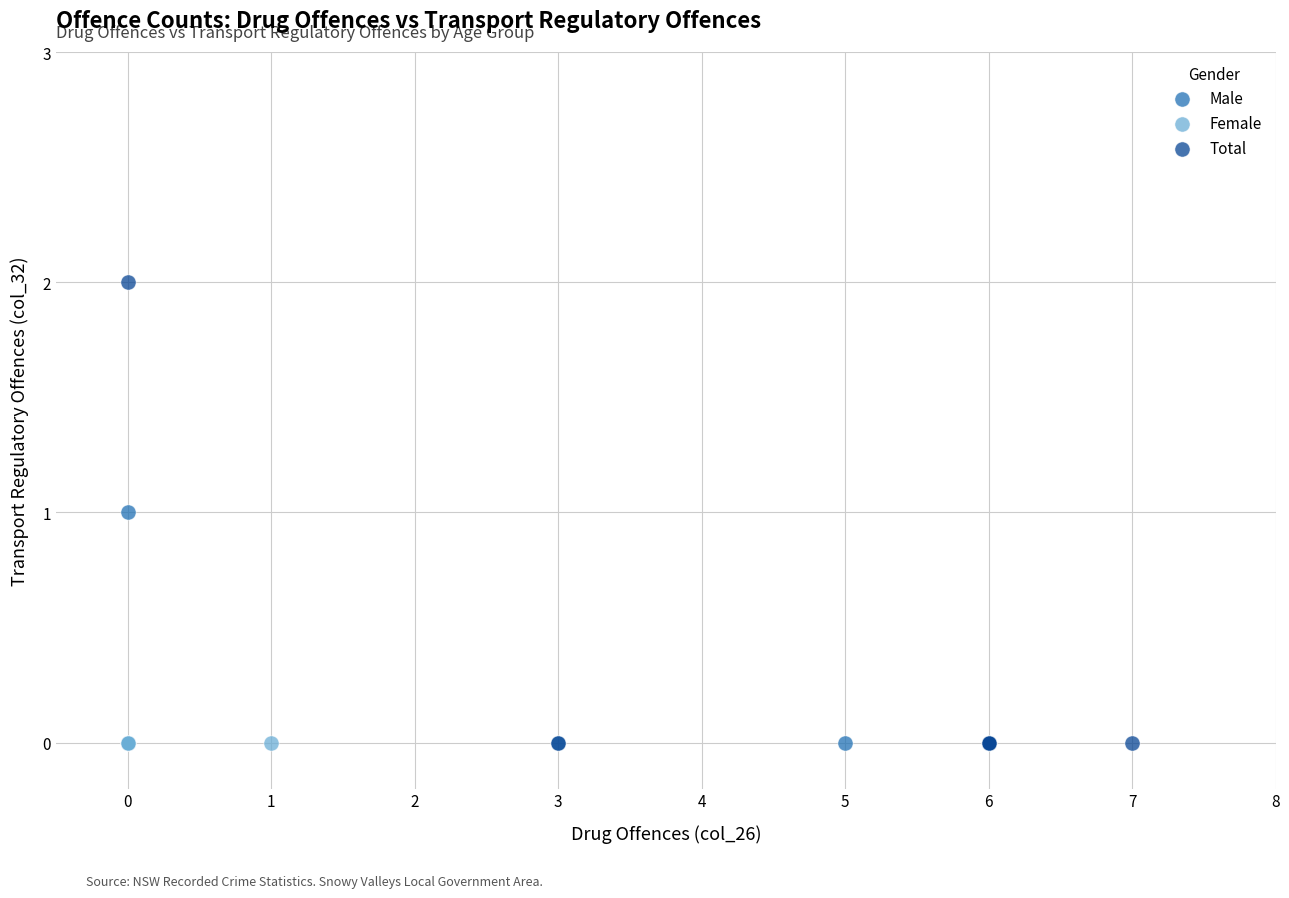

Which series contains the highest Y value?

Total